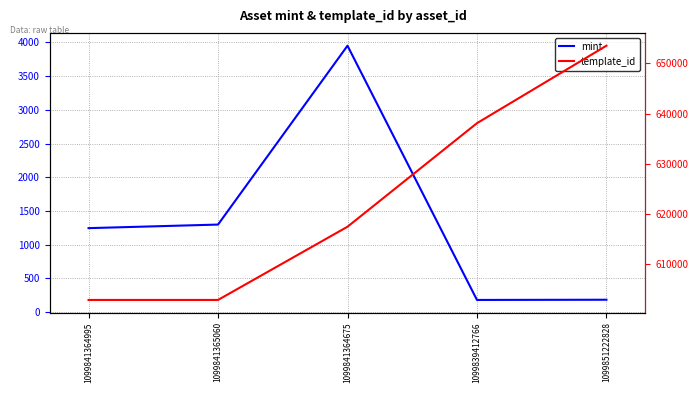

What is the maximum value for template_id?

653508